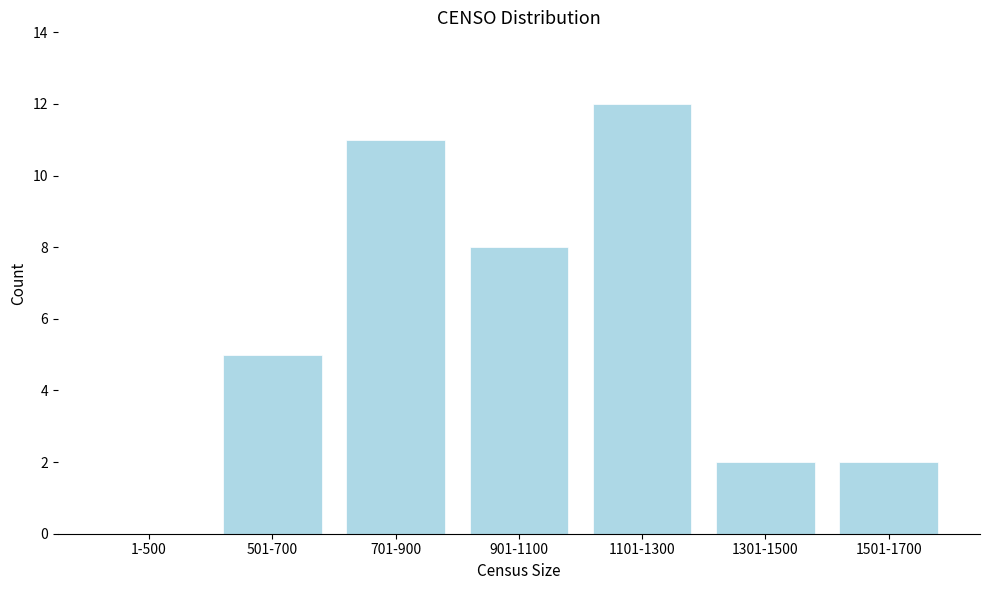

Reading right to left, what are all the values shown in this chart?

1501-1700=2	1301-1500=2	1101-1300=12	901-1100=8	701-900=11	501-700=5	1-500=0